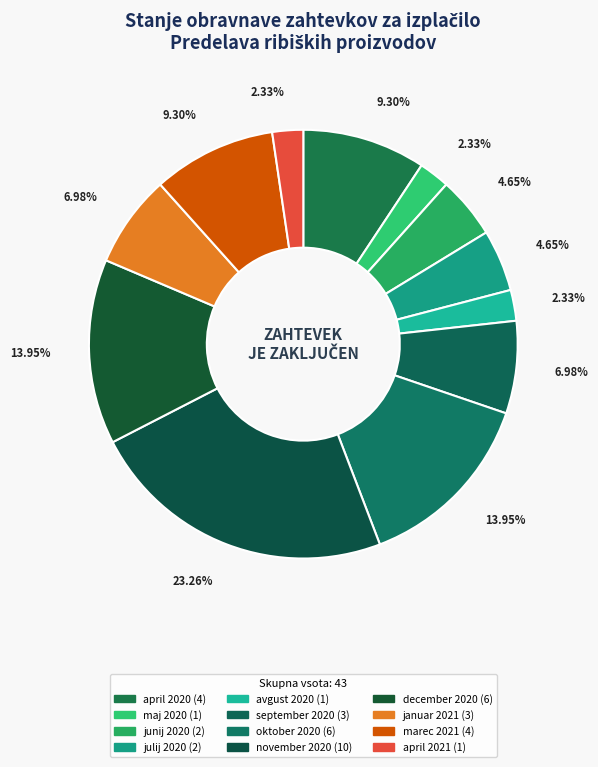

Combined, do maj 2020 and junij 2020 account for over 50%?

No